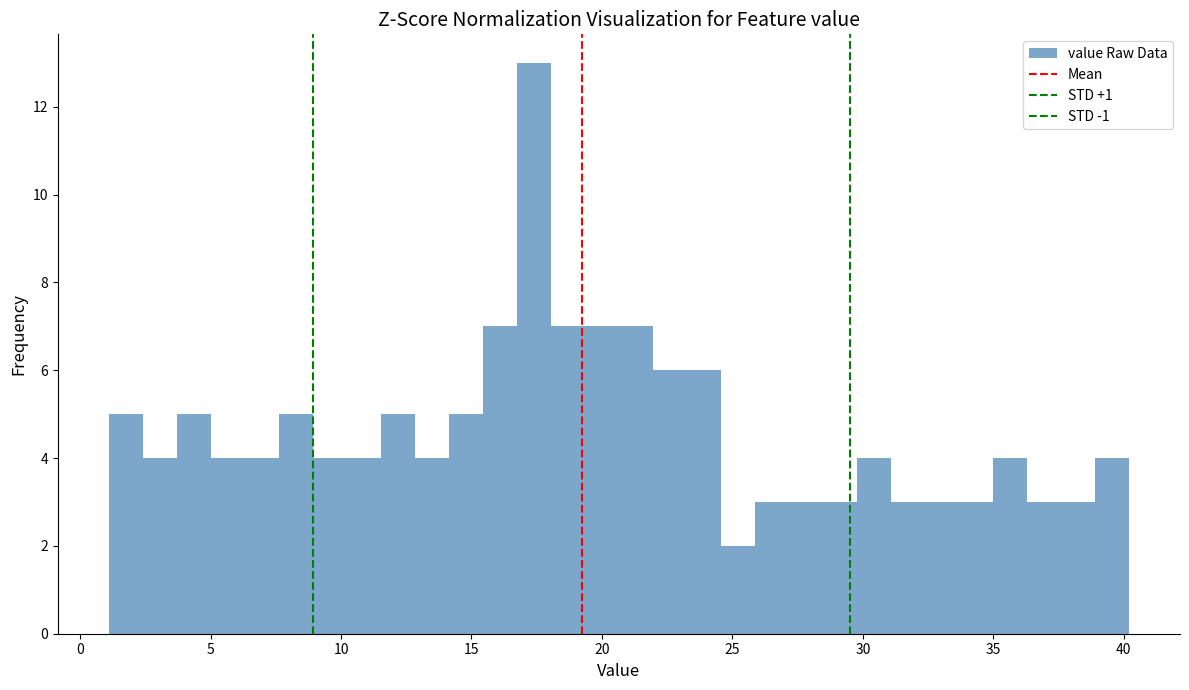

Read against the x-axis, roughly where is the centre of the tallest bar?

17.5